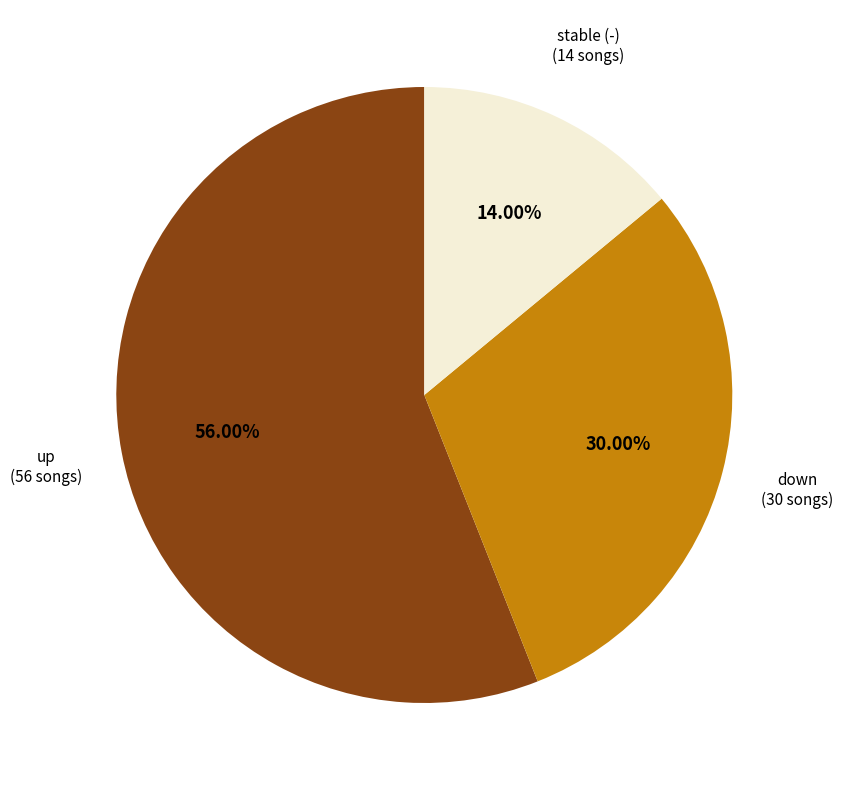

To the nearest percent, what is the difference between the largest and smallest slice percentages?

42%